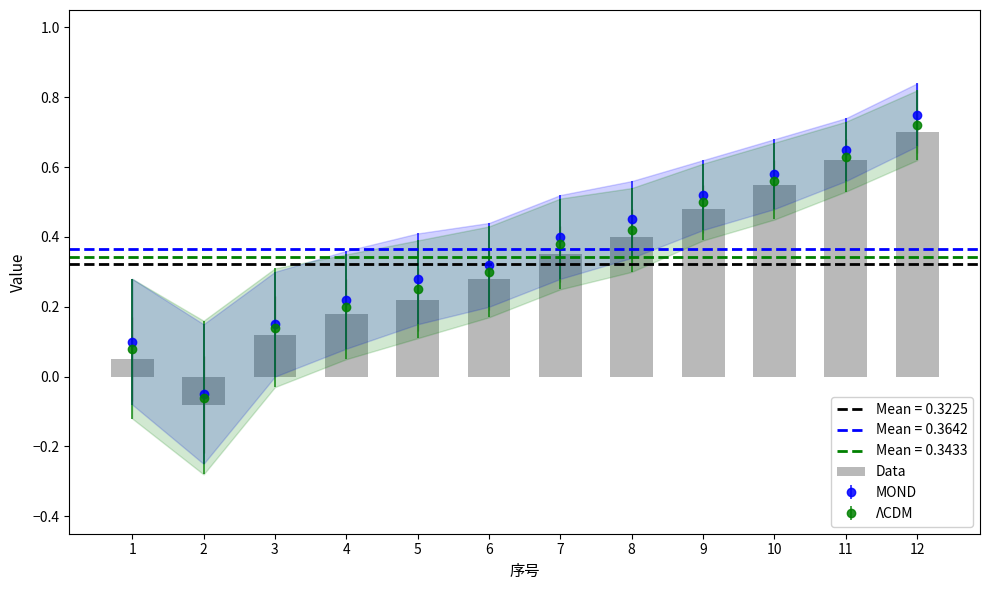

What is the sum of all values?

3.9